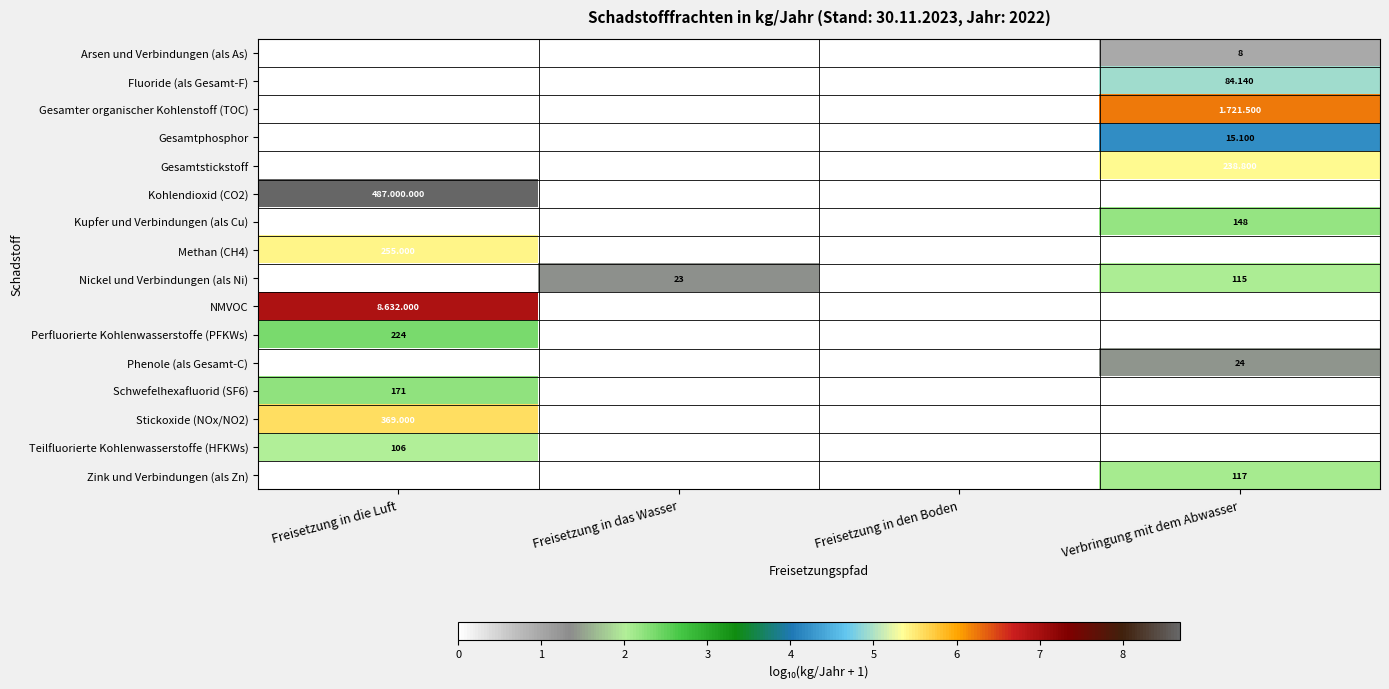

How many values in Gesamtphosphor are above zero?

1